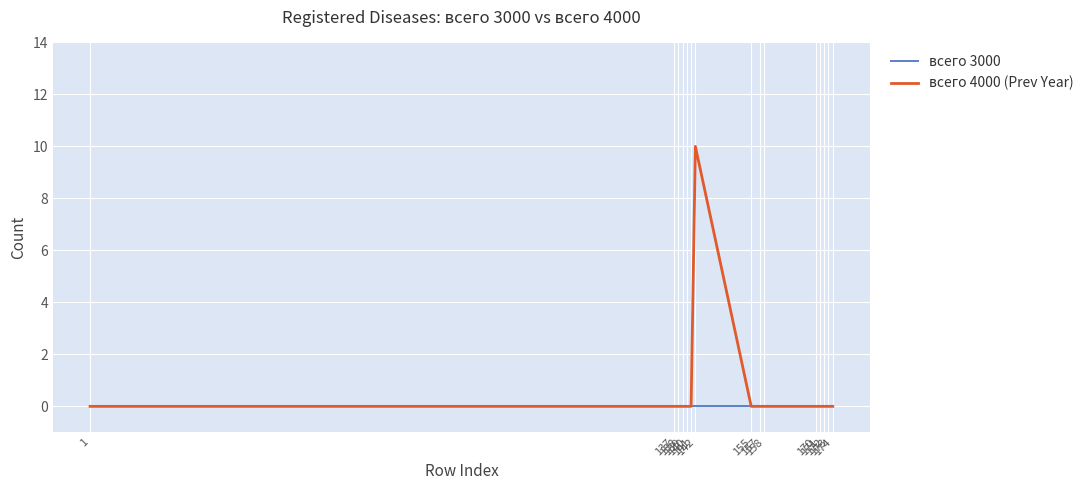

The всего 4000 (Prev Year) series shows 6 at 174. True or false?

False